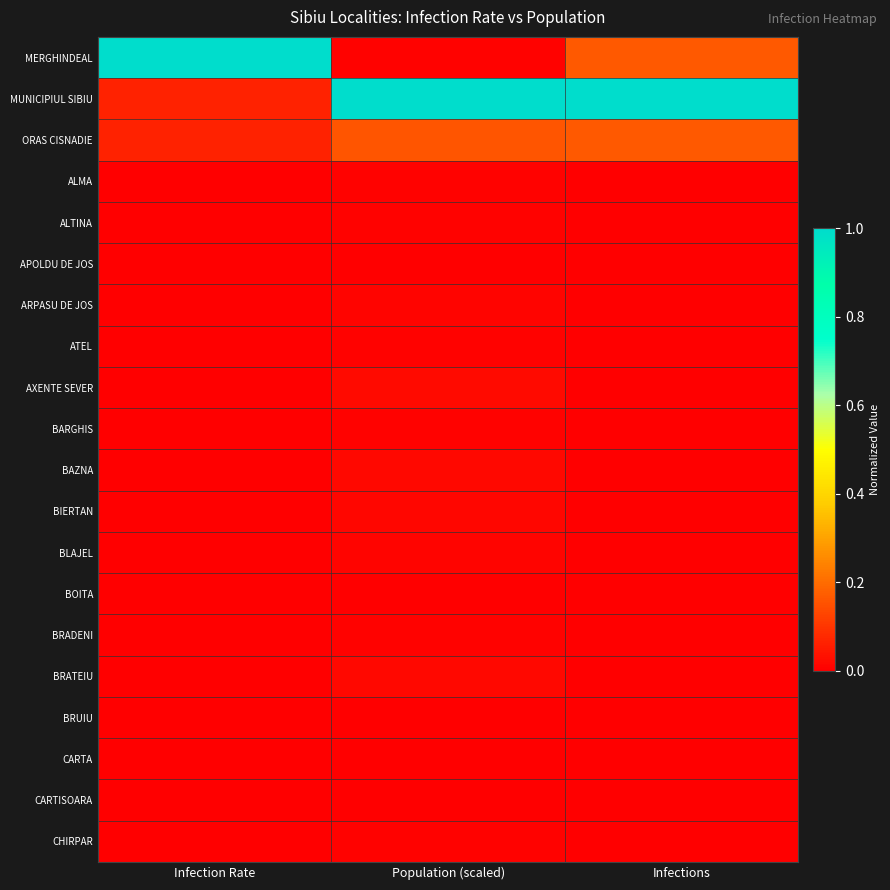

Between Infection Rate and Infections, which is larger?

Infection Rate